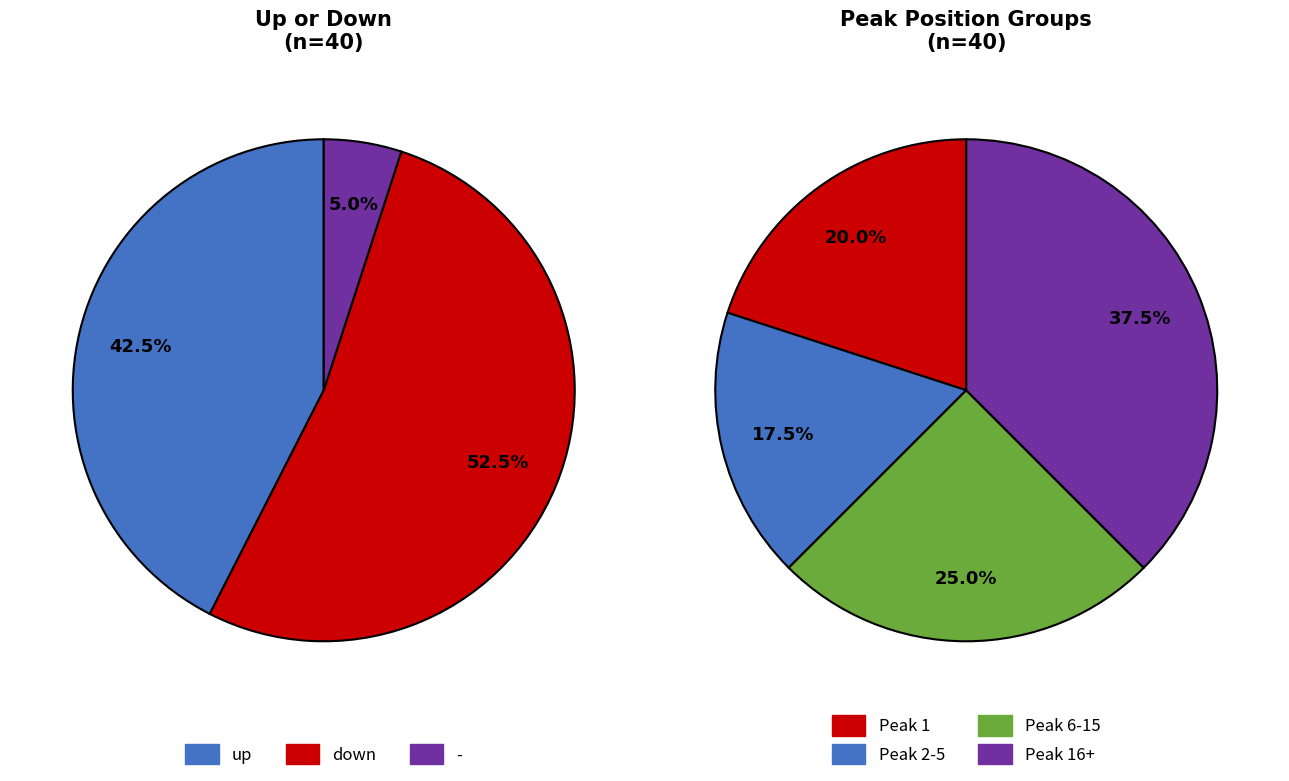

Does - account for over 50% of the chart?

No